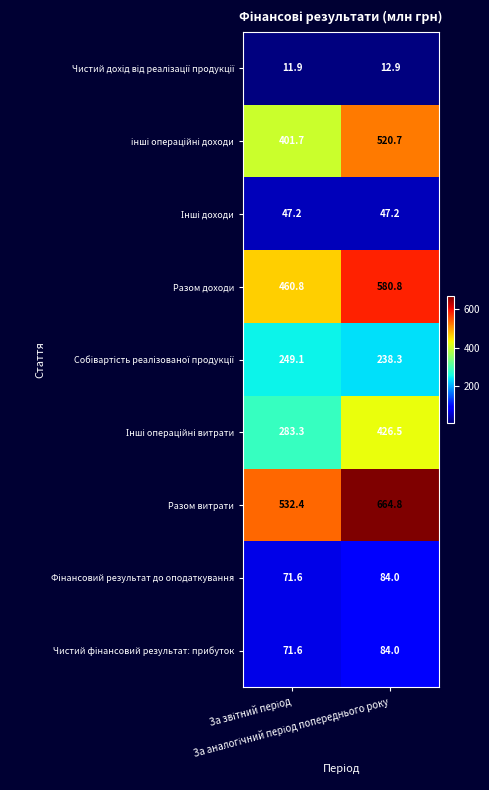

What is the greatest value displayed?

664.8